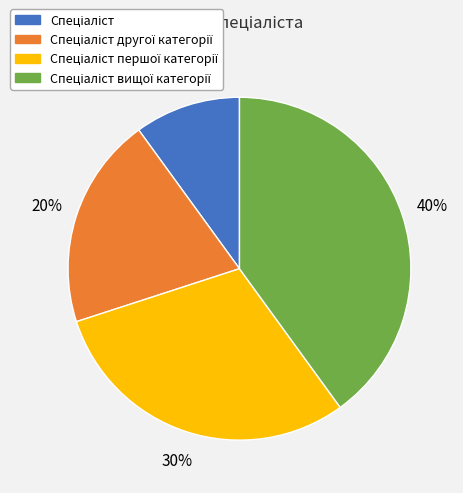

Is there any slice that represents more than half of the pie?

No